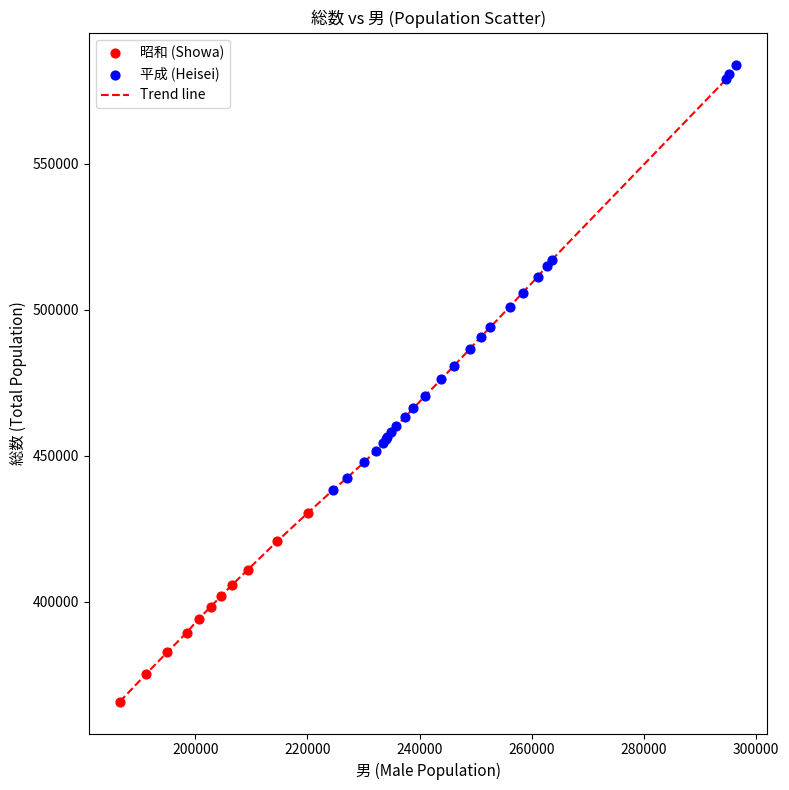

What is the maximum value shown in the chart?

583989